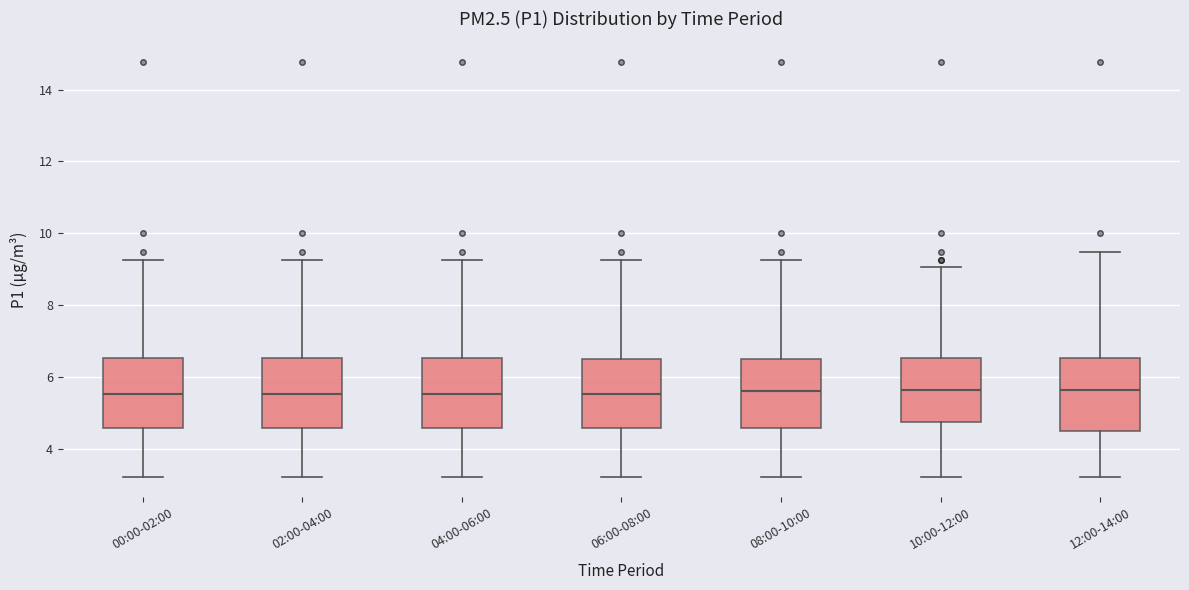

Reading left to right, read every box against the y-axis: the position of its median line, the range the box covers, and the ends of its whiskers. The values are not printed on the chart, so give them approximately, as read against the axis.

00:00-02:00: median 5.6, box 4.6 to 6.6, whiskers 3.2 to 9.2
02:00-04:00: median 5.6, box 4.6 to 6.6, whiskers 3.2 to 9.2
04:00-06:00: median 5.6, box 4.6 to 6.6, whiskers 3.2 to 9.2
06:00-08:00: median 5.6, box 4.6 to 6.6, whiskers 3.2 to 9.2
08:00-10:00: median 5.6, box 4.6 to 6.6, whiskers 3.2 to 9.2
10:00-12:00: median 5.6, box 4.8 to 6.6, whiskers 3.2 to 9.0
12:00-14:00: median 5.6, box 4.4 to 6.6, whiskers 3.2 to 9.4